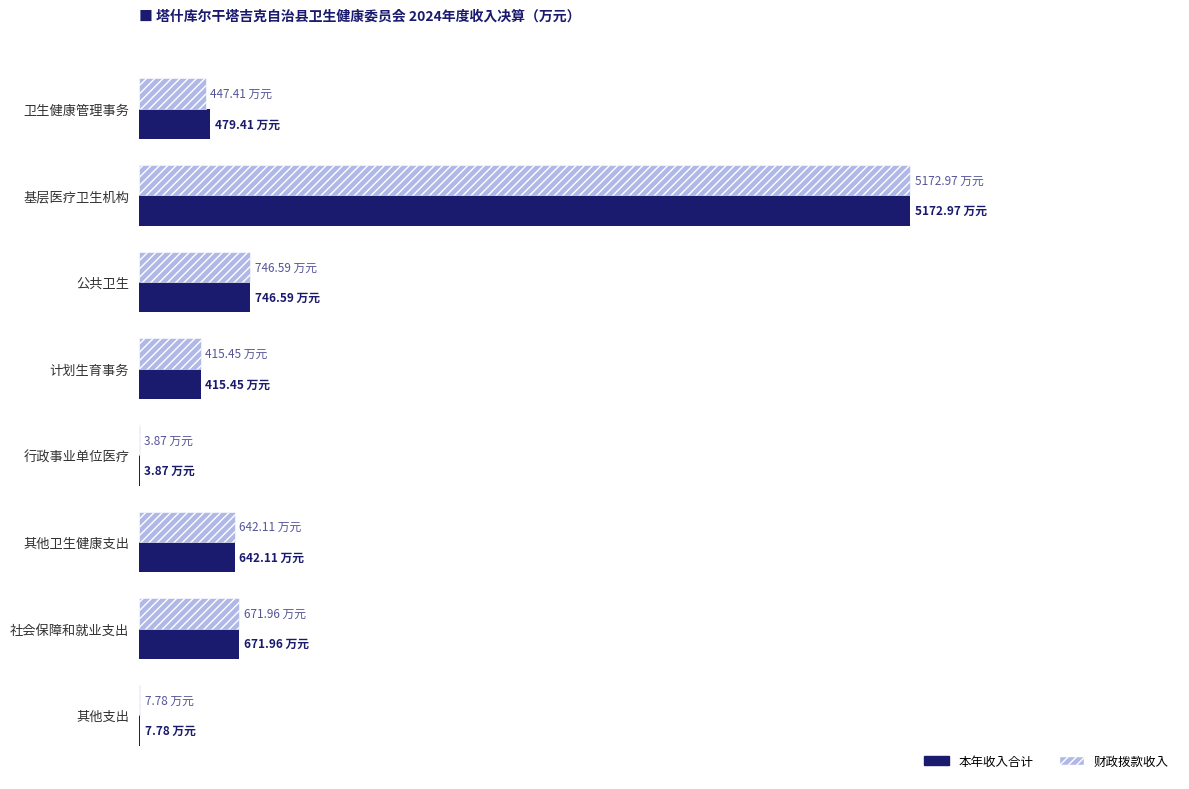

What is the average value of the 财政拨款收入 series?

1013.5